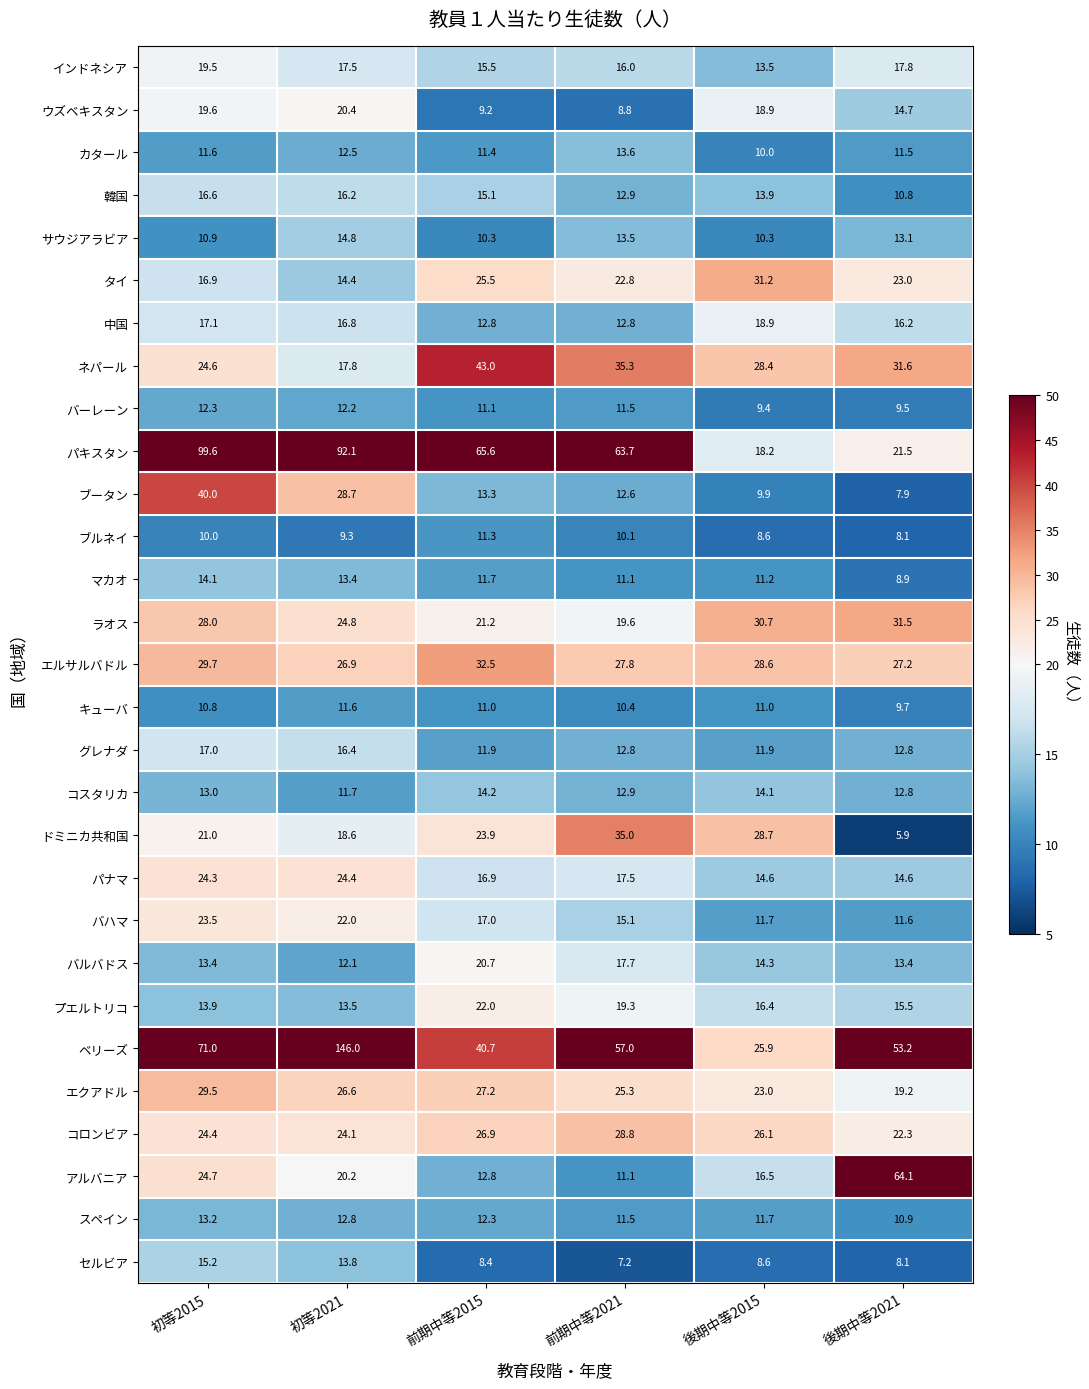

Count the number of categories in the chart.

6